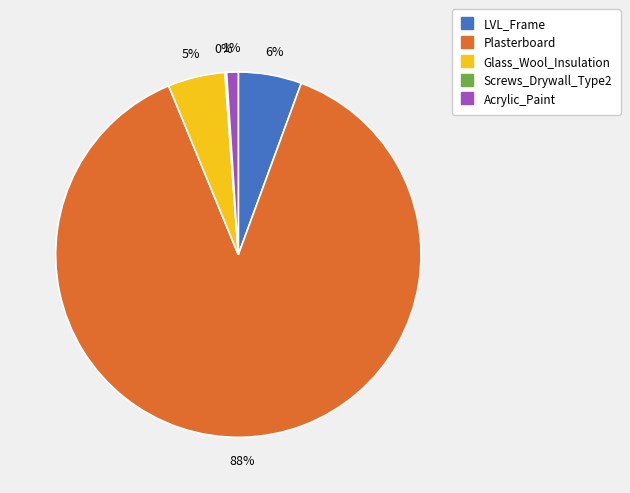

Is it true that Acrylic_Paint is 14% of the pie?

False